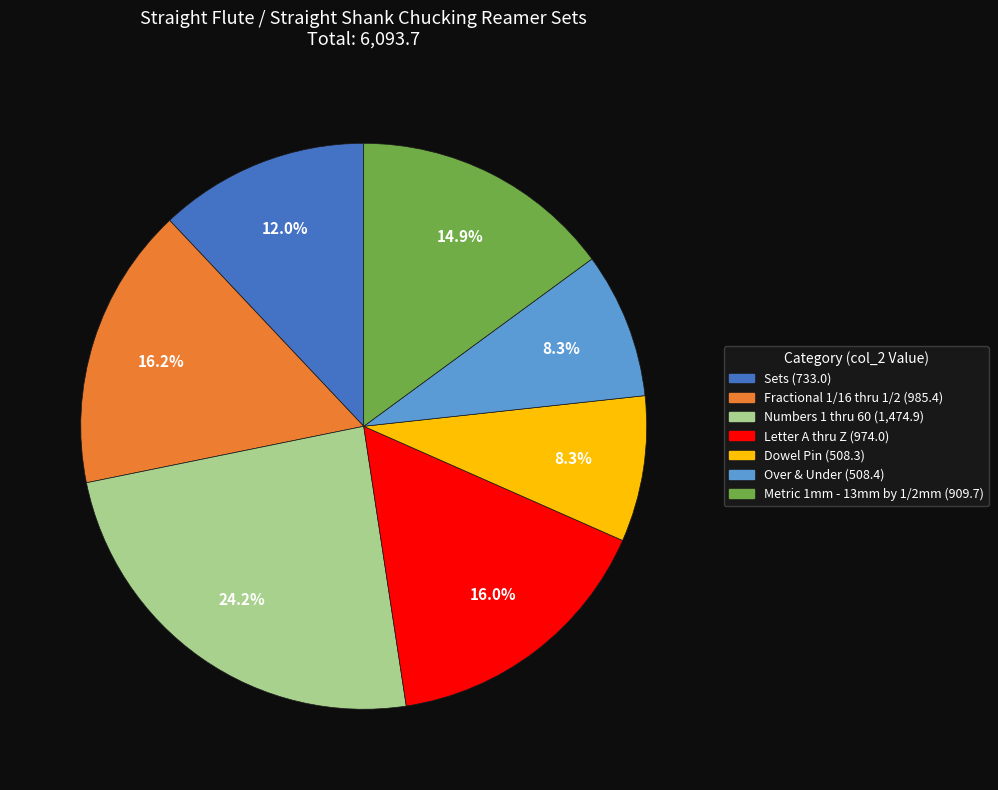

How many slices are in this pie chart?

7